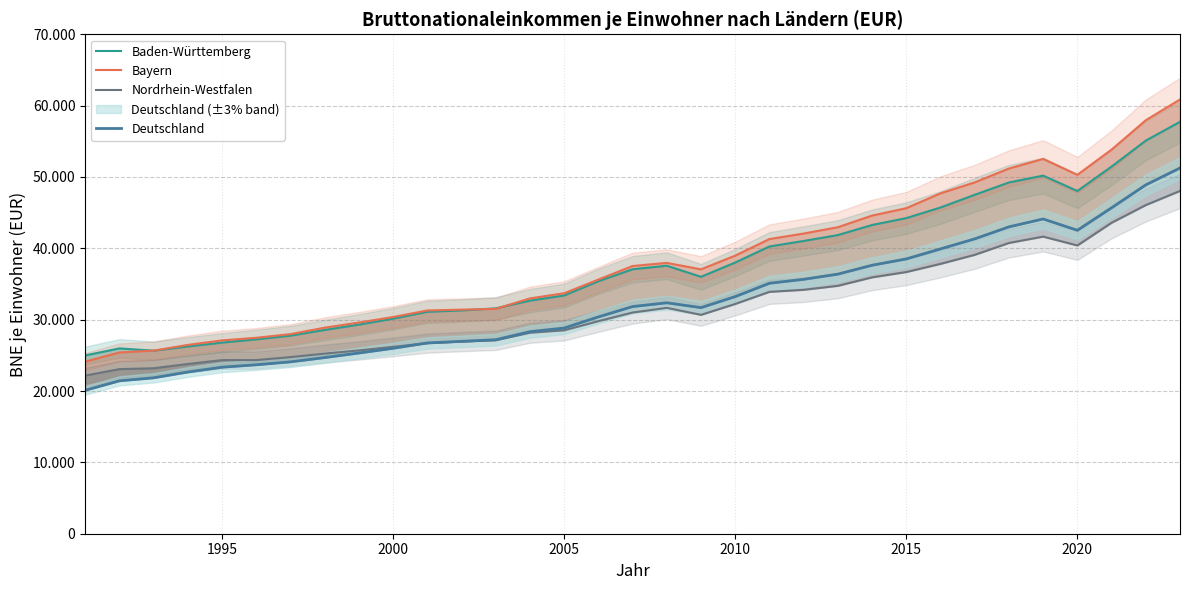

Rank the series by their maximum value, from highest to lowest.

Bayern, Baden-Württemberg, Deutschland, Nordrhein-Westfalen